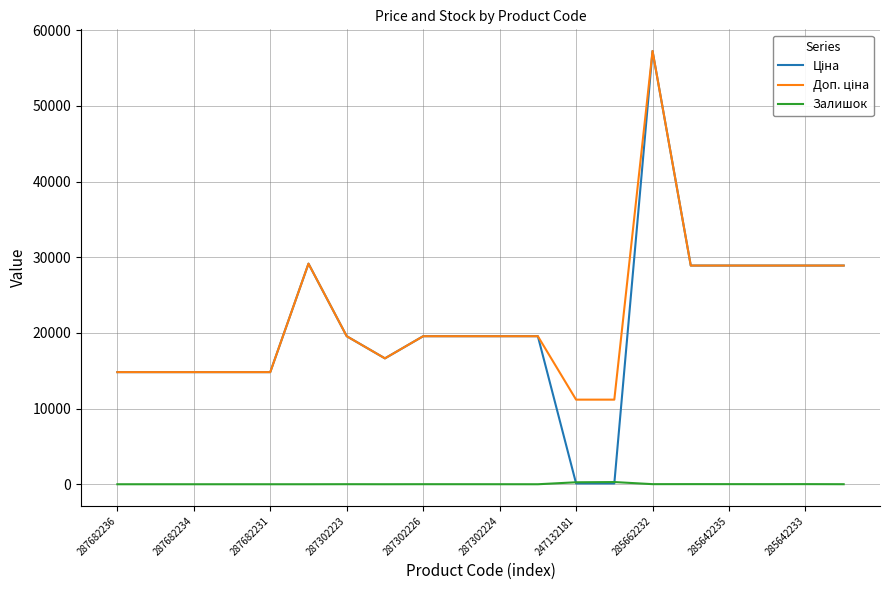

What is the greatest value displayed?

57258.0